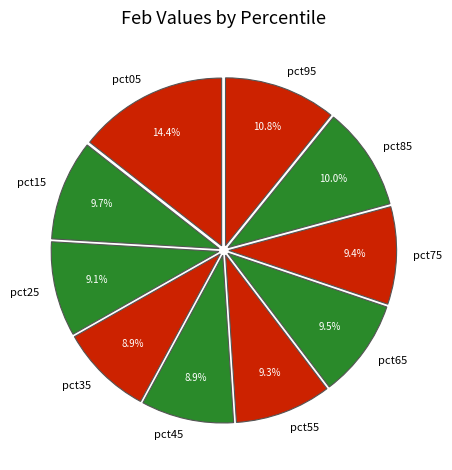

To the nearest percent, what is the difference between the largest and smallest slice percentages?

6%